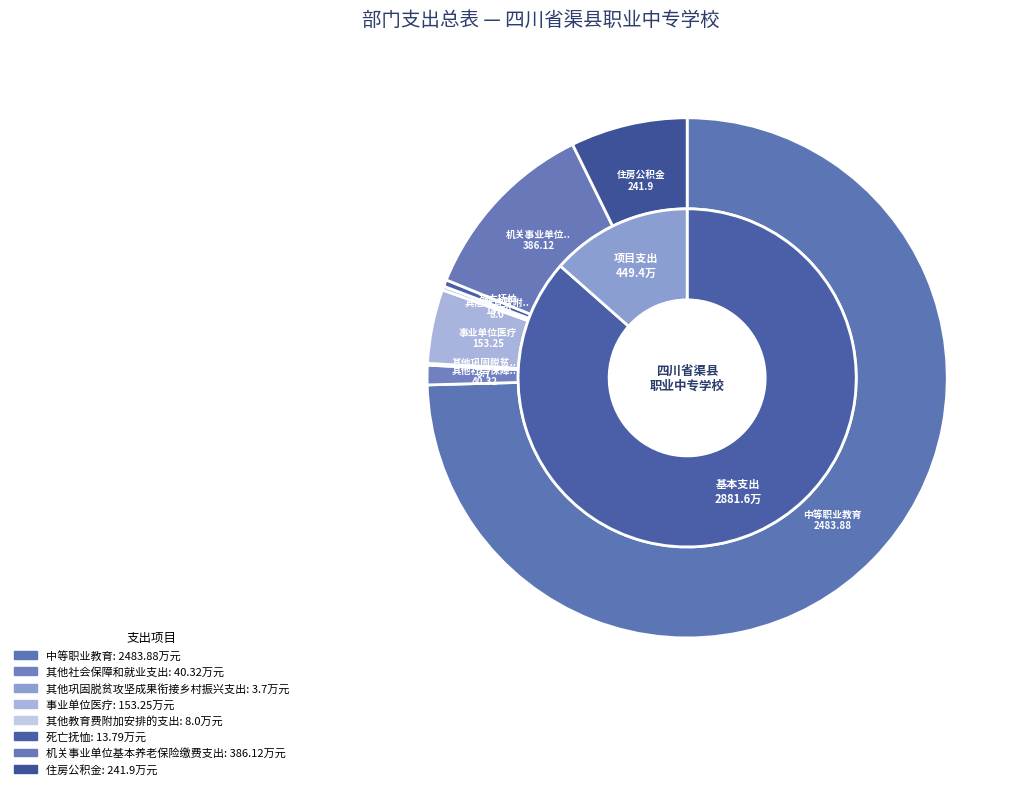

What is the largest slice in the pie chart?

中等职业教育